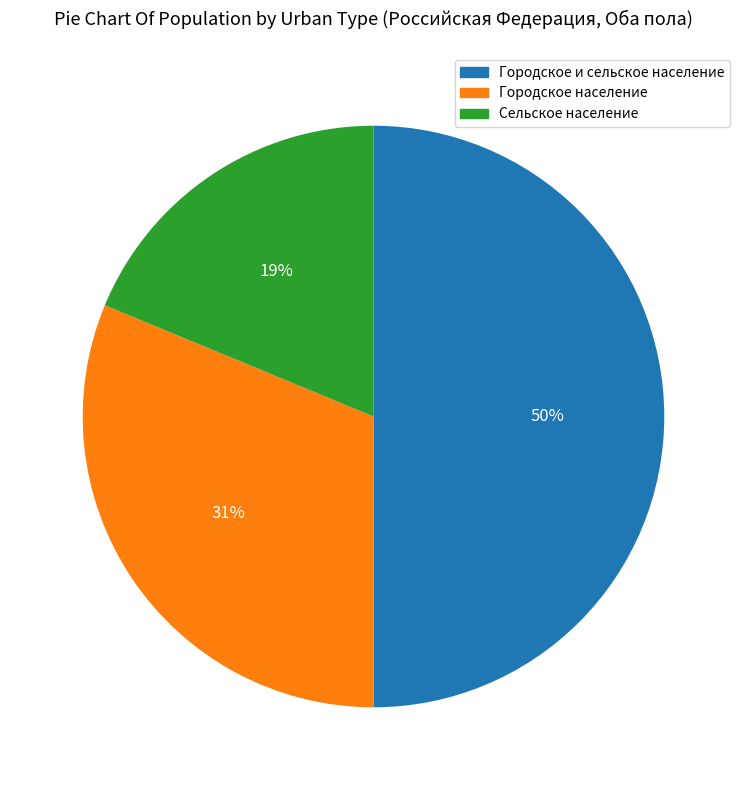

Is the sum of Городское население and Городское и сельское население greater than half?

Yes